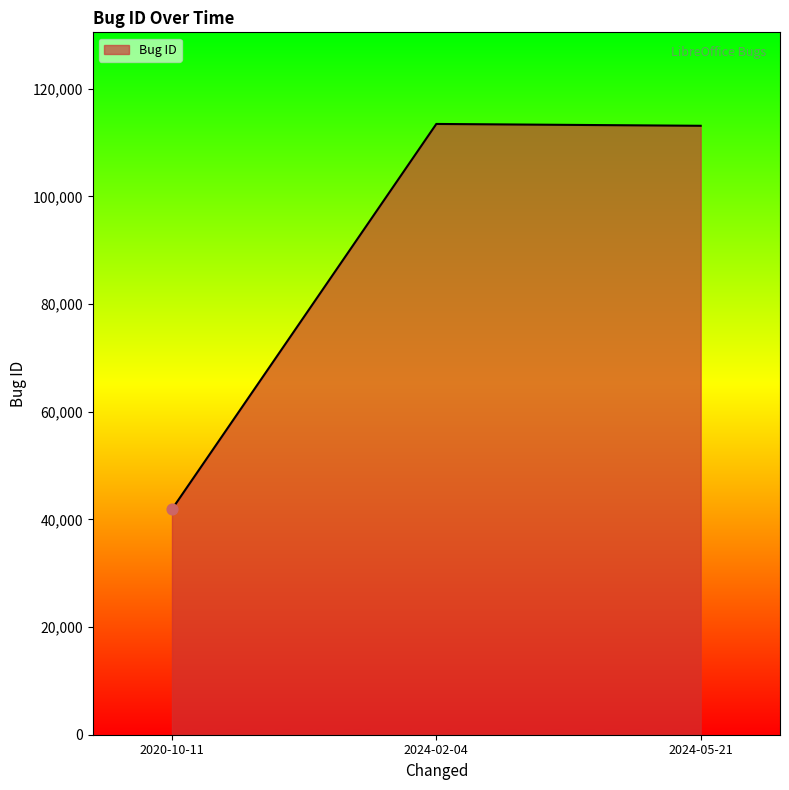

What is the change in value from 2020-10-11 to 2024-05-21?

+71233